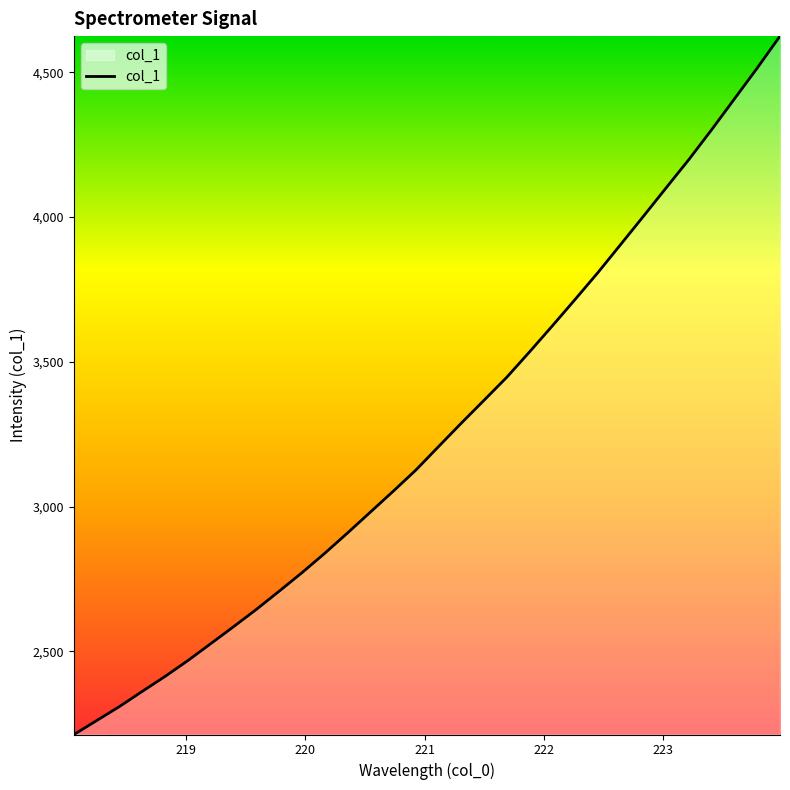

What is the maximum value shown in the chart?

4624.8